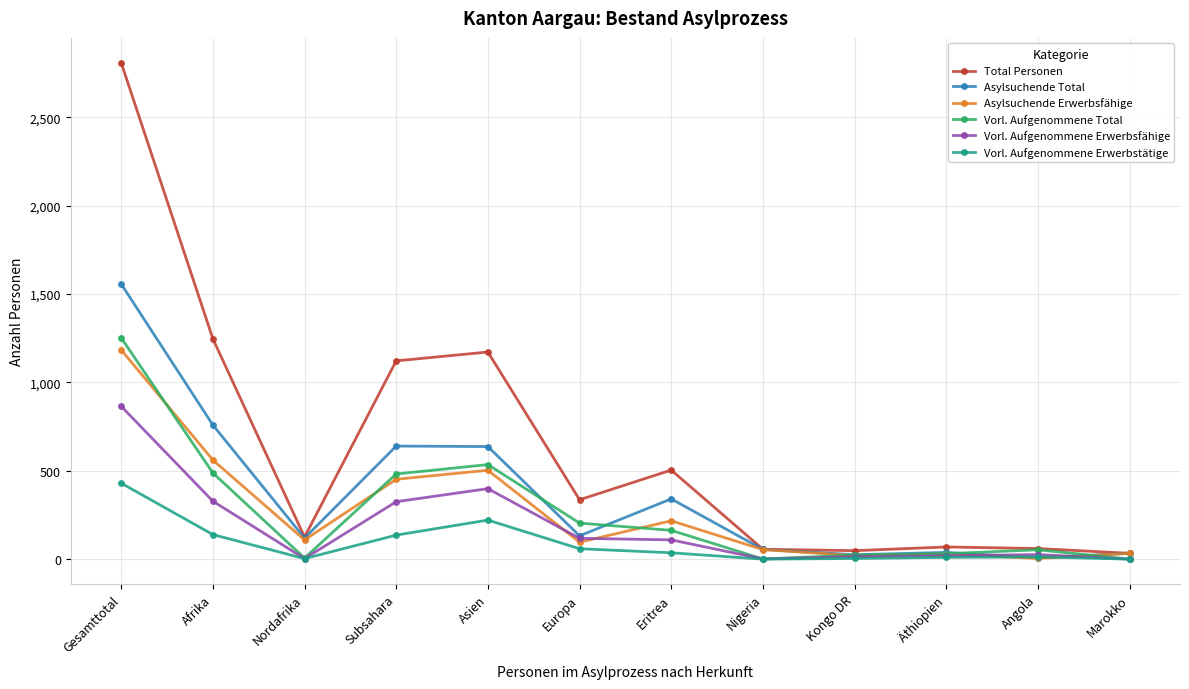

What is the label of the 2nd point from the right?

Angola